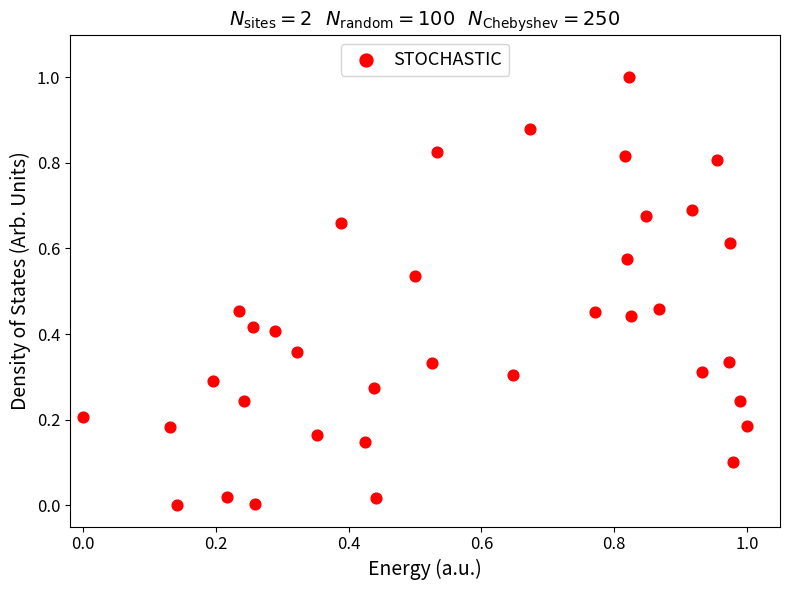

What is the range of Y values (max minus min)?

1.0